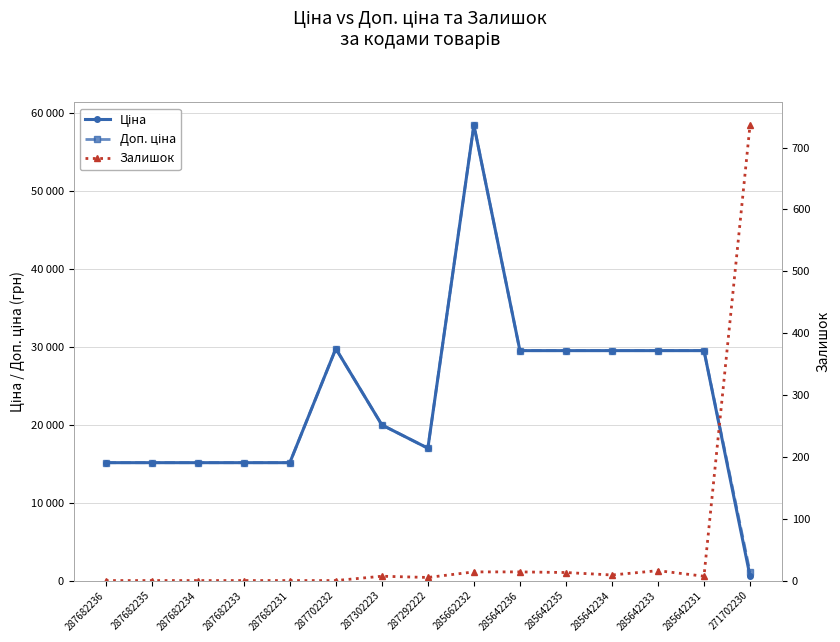

Which series changed the most between 287682233 and 285642231?

Ціна